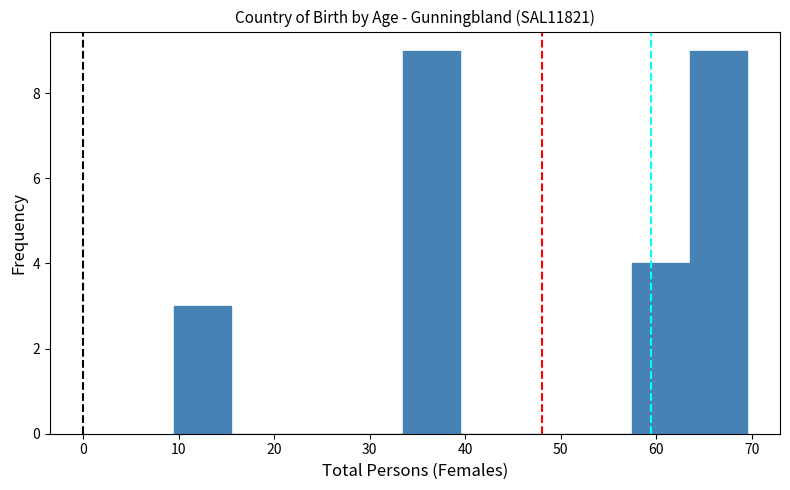

What is the height of the bar covering 57.5 to 63.5 on the x-axis? Neither the bar edges nor the heights are printed on the chart, so give them approximately, as read against the axes.

4